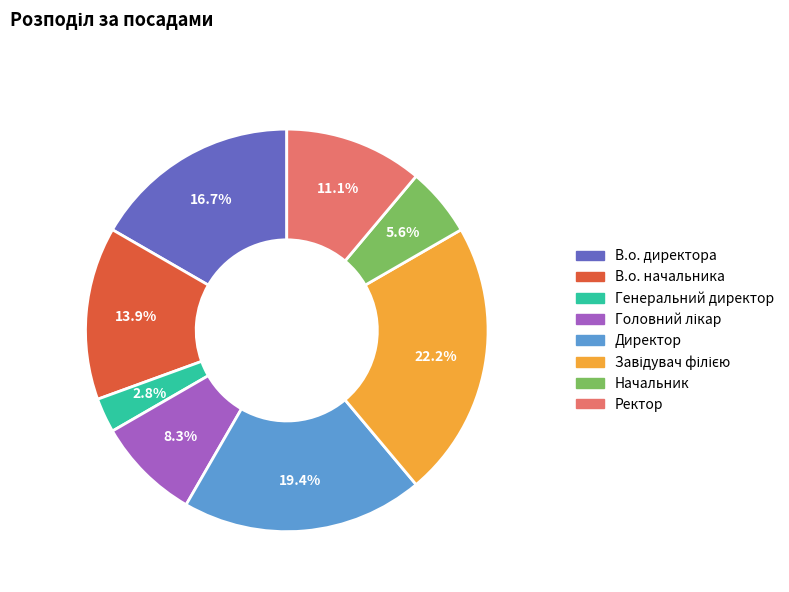

How many slices are in this pie chart?

8